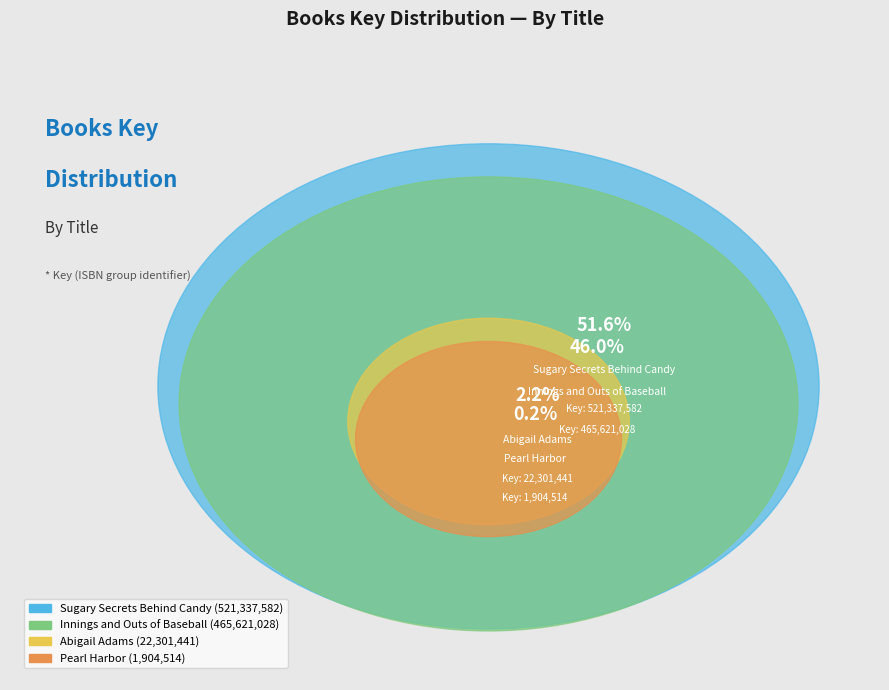

How many segments does this pie chart have?

4